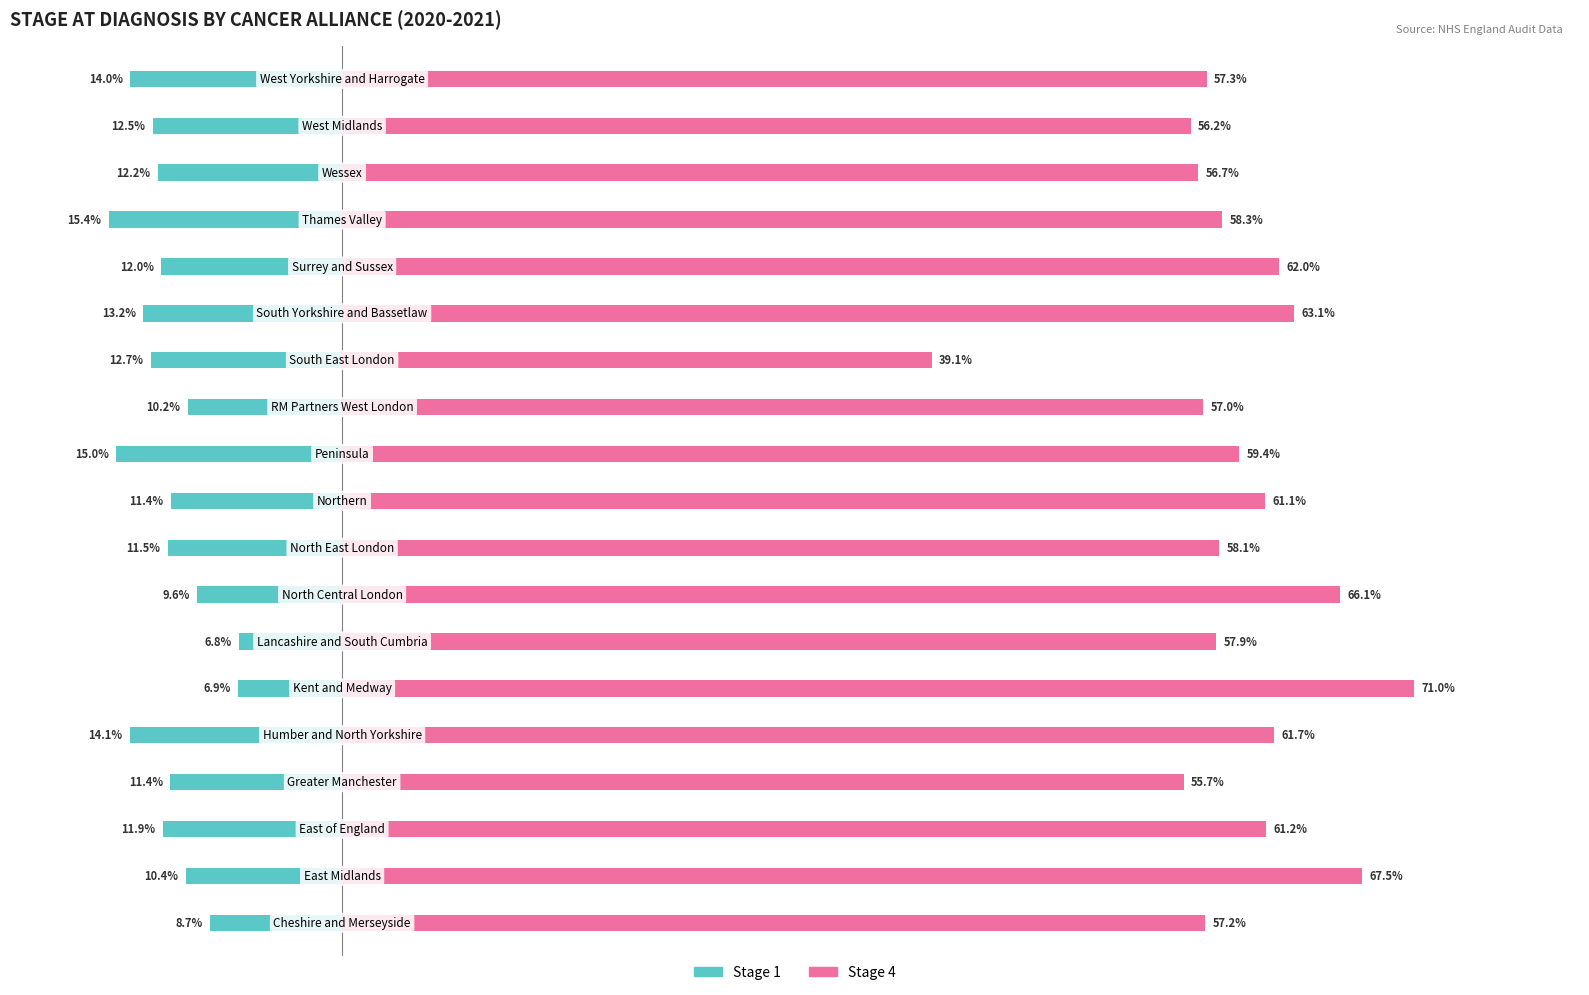

How many series are shown in this chart?

2